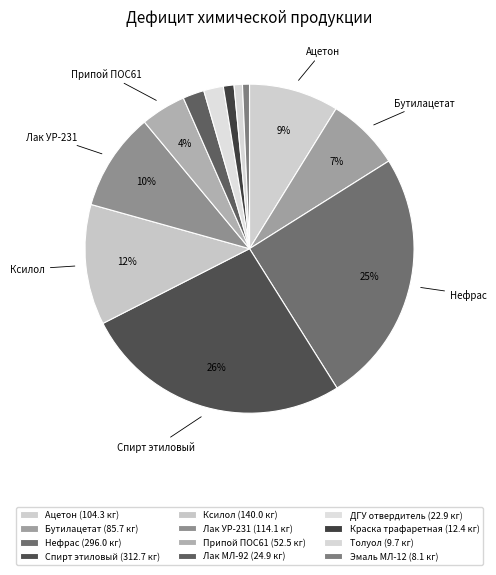

Does any single category account for the majority?

No